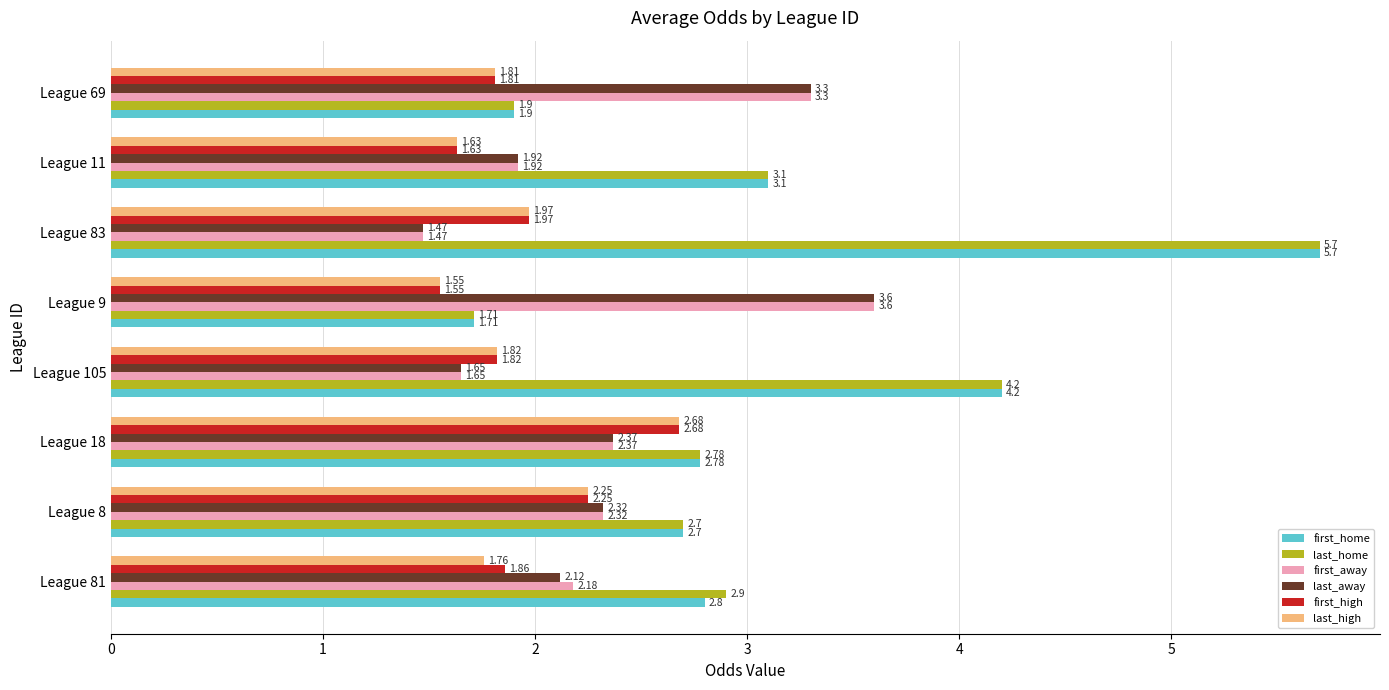

How many data points in last_home are less than 2?

2